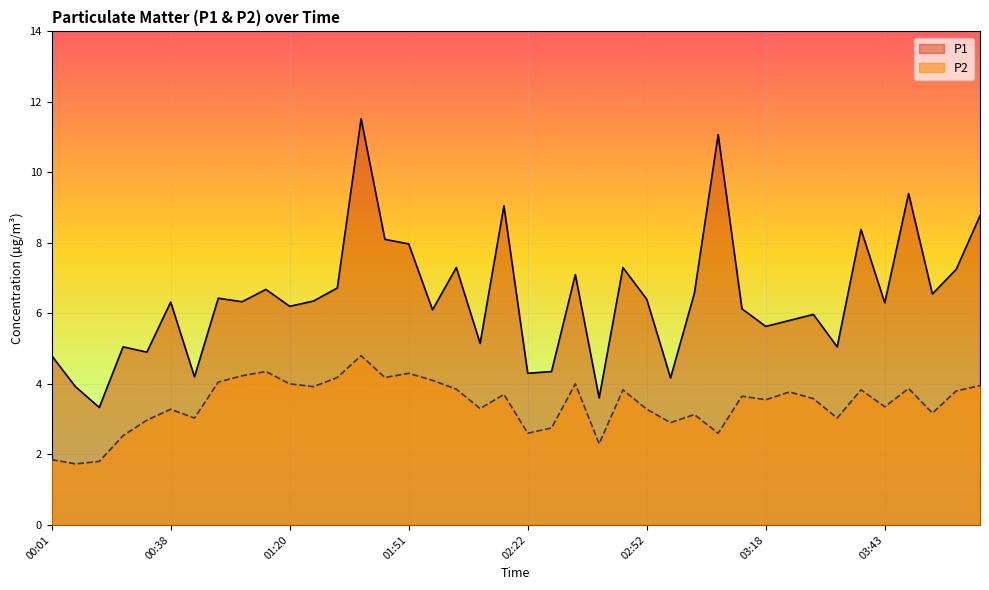

Where is the first local minimum for P1?

00:23